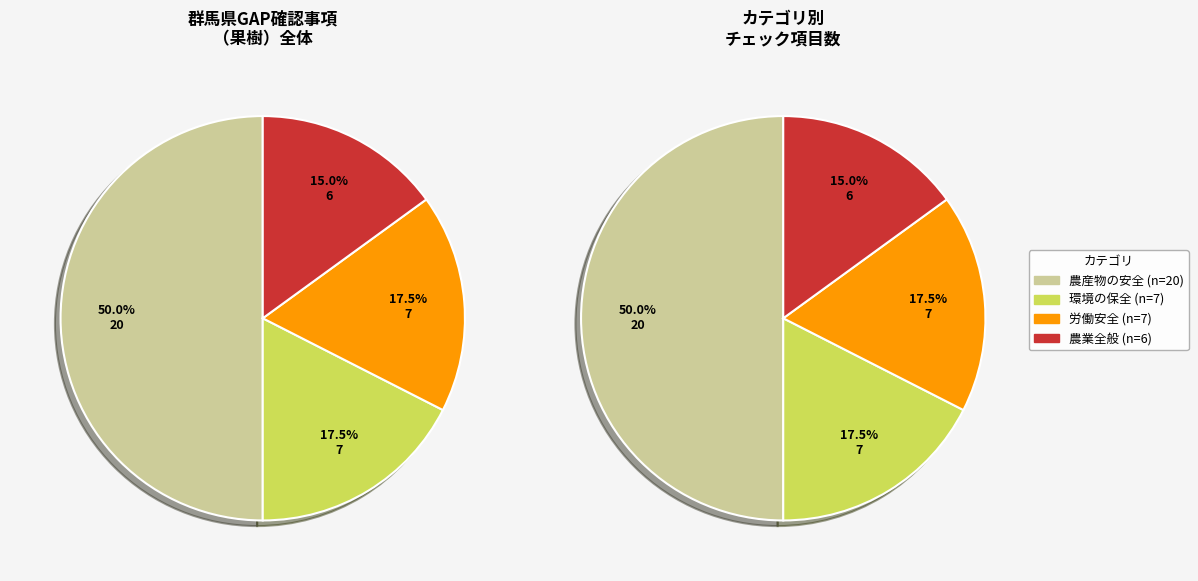

Which category has the smallest portion of the pie?

農業全般